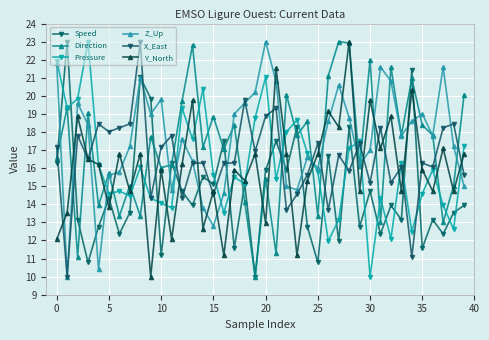

How many values in the Speed series exceed 13?

27